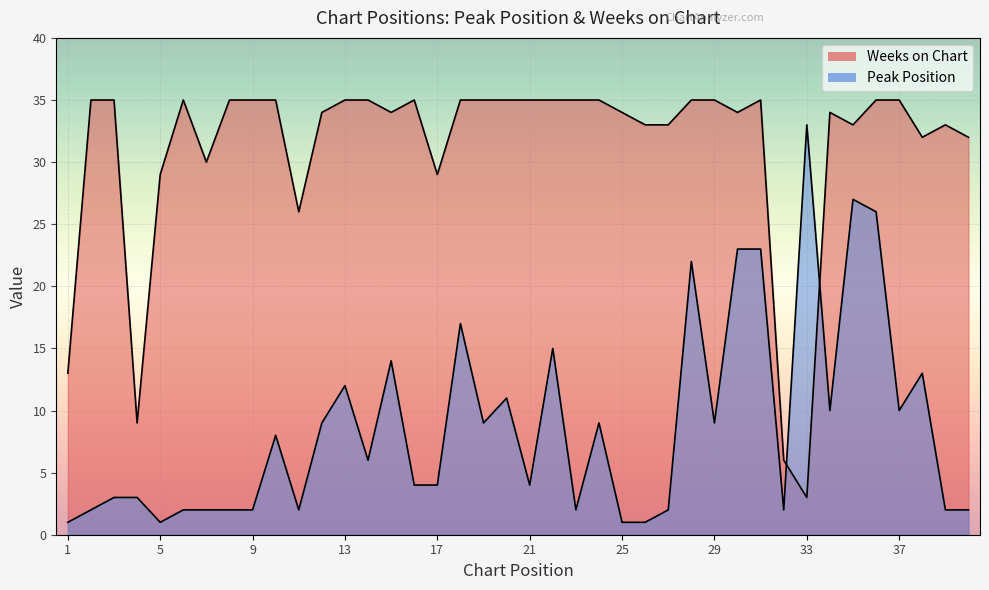

What is the difference between the Peak Position values at 36 and 32?

24